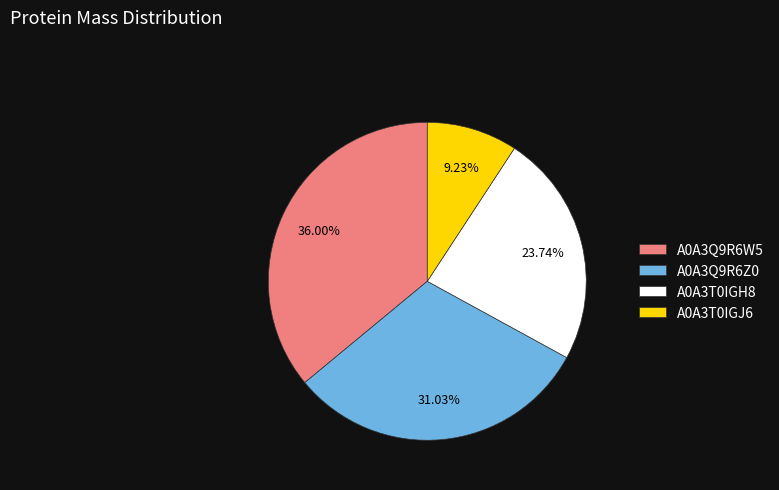

Combined, what portion of the pie is A0A3Q9R6W5 and A0A3T0IGH8?

59.7%